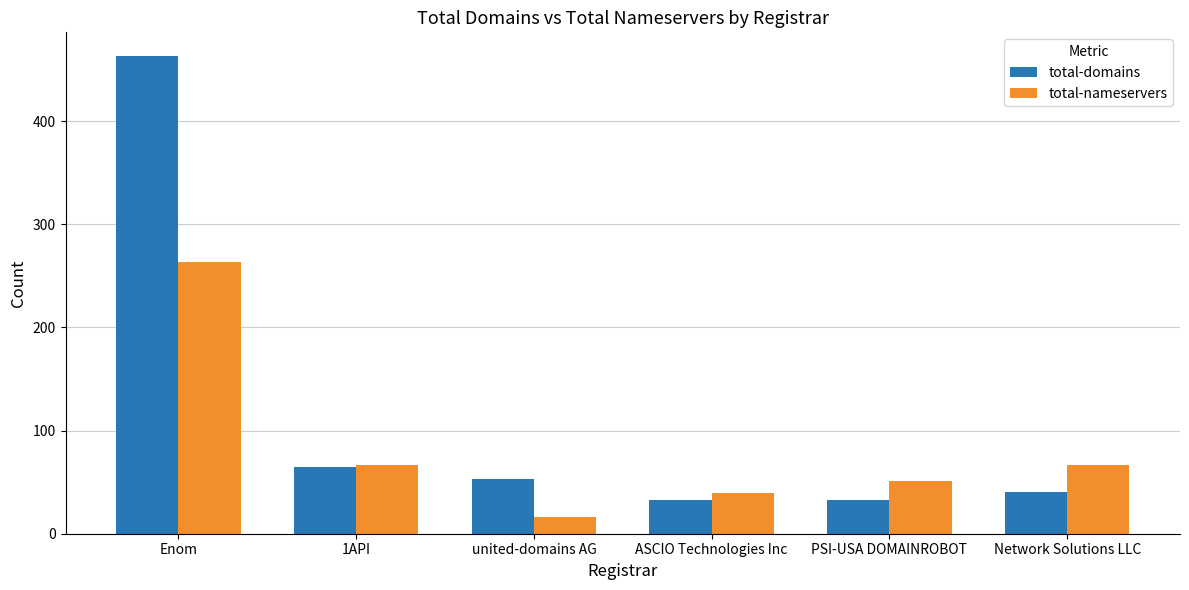

What is the difference between the highest and lowest values at Network Solutions LLC?

27